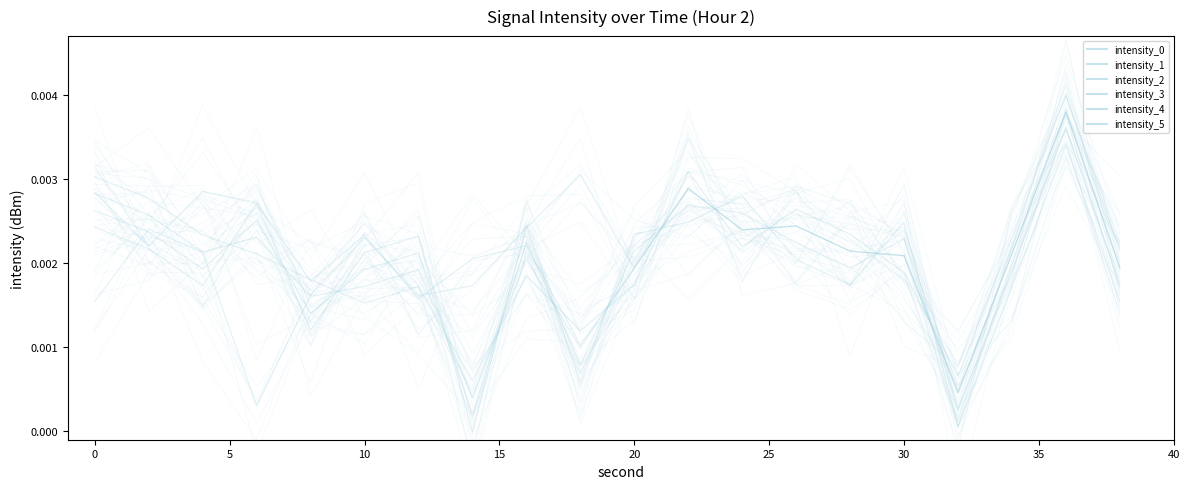

At how many categories does at least one series exceed 0?

20